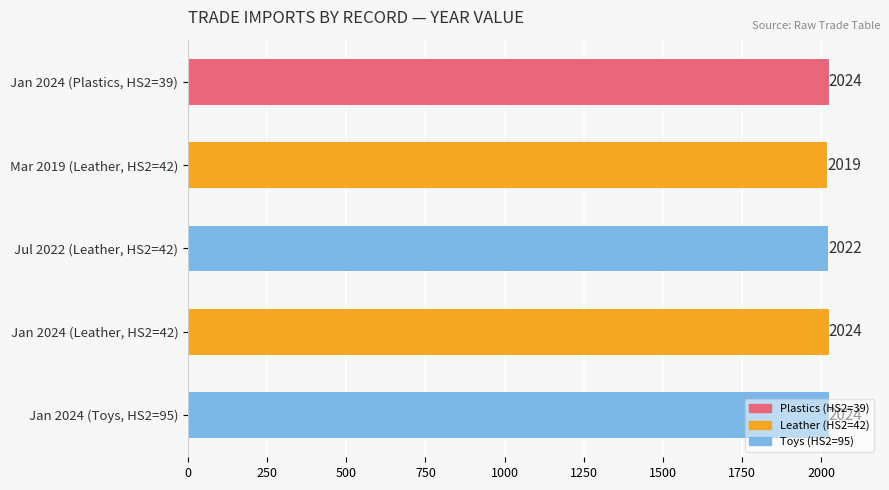

The value at Jan 2024 (Plastics, HS2=39) is 2024. True or false?

True